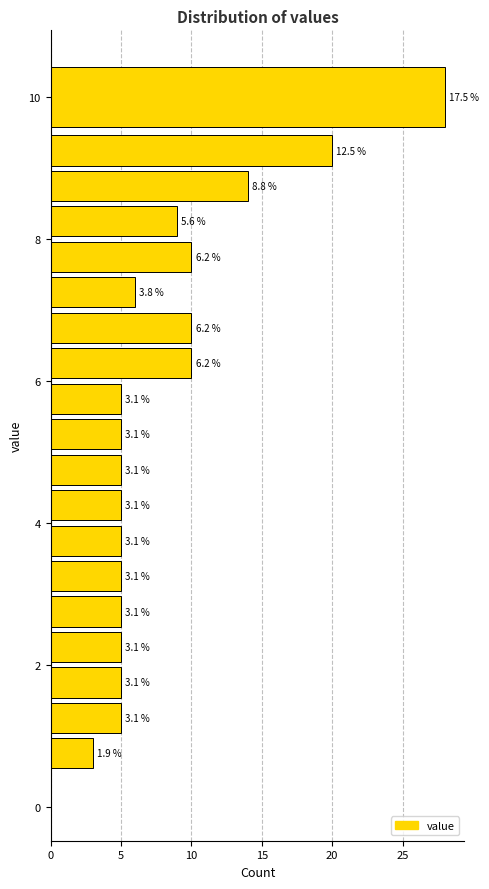

Read against the y-axis, roughly where is the centre of the longest bar?

10.0